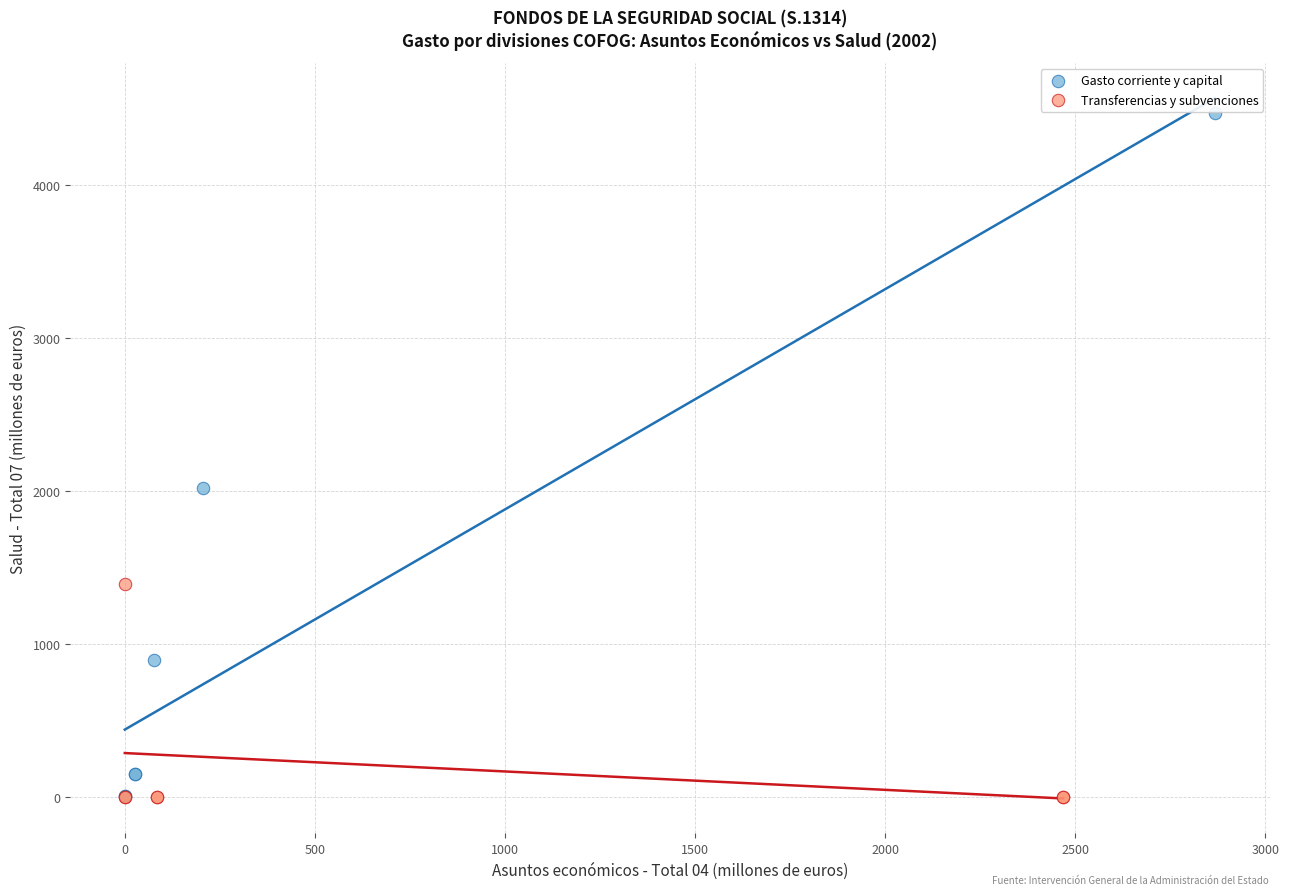

What are all the series names shown in the legend?

Gasto corriente y capital, Transferencias y subvenciones